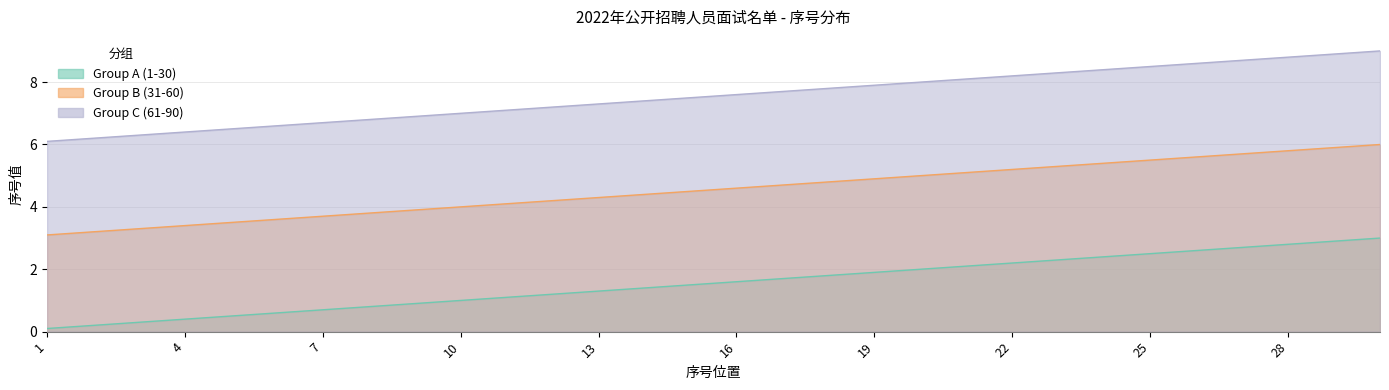

At which category is the sum across all series the highest?

30